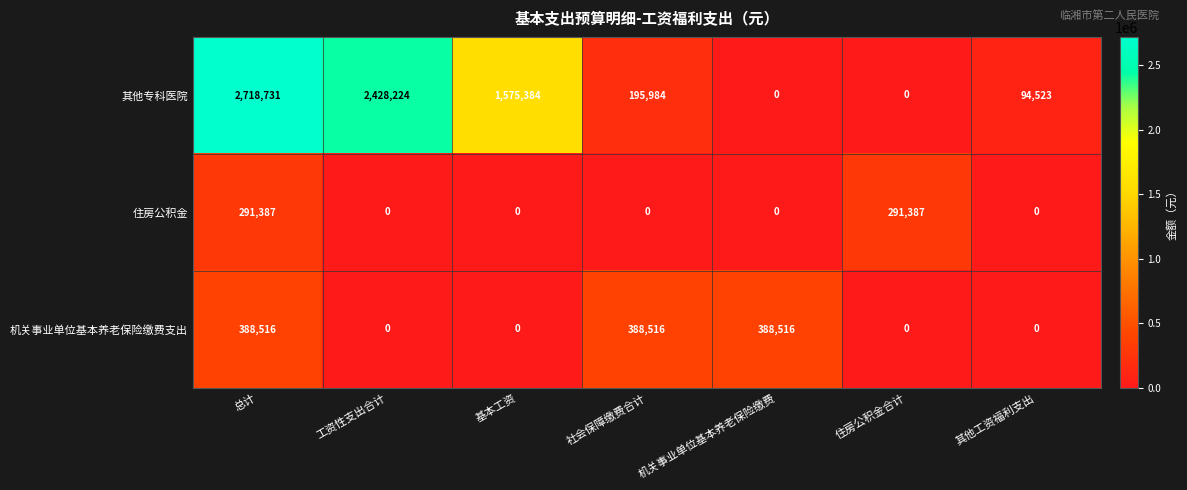

What is the difference between the highest and lowest values at 工资性支出合计?

2428224